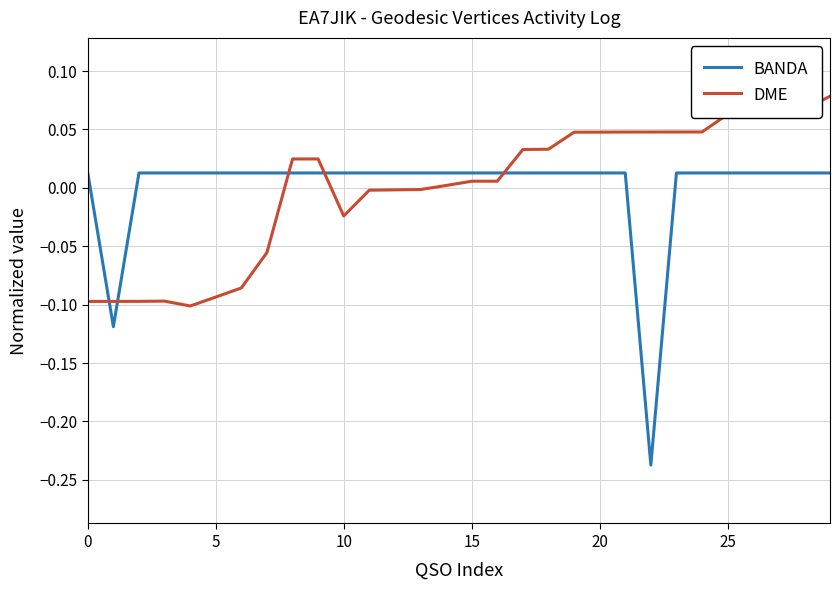

Rank the series by their maximum value, from lowest to highest.

BANDA, DME